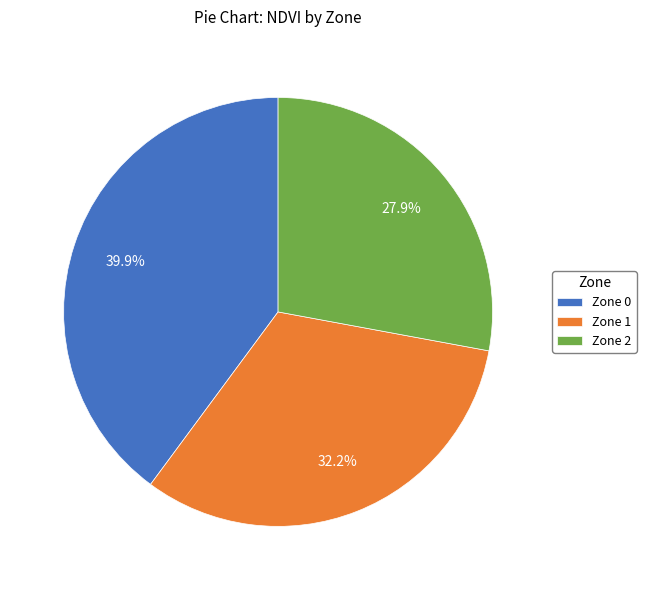

To the nearest percent, what percentage of the pie is Zone 1?

32%